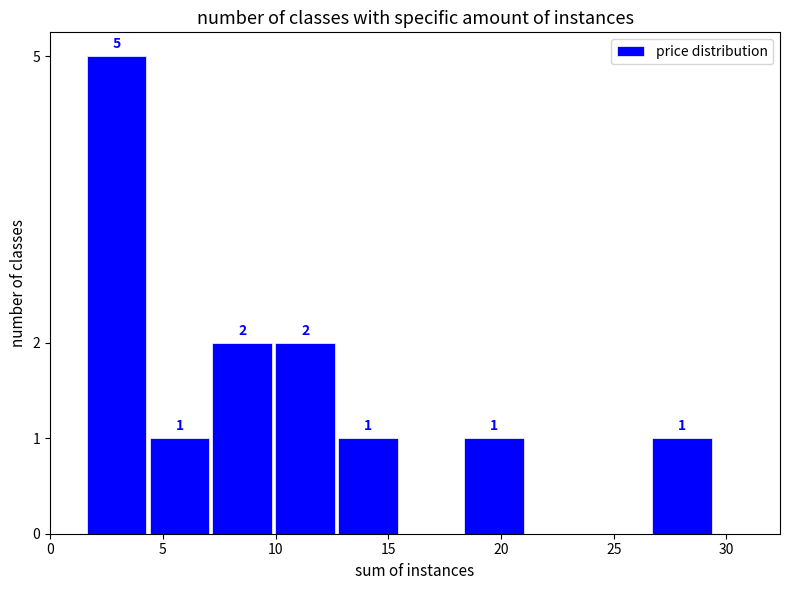

Which range on the x-axis has the tallest bar?

1.5 to 4.5